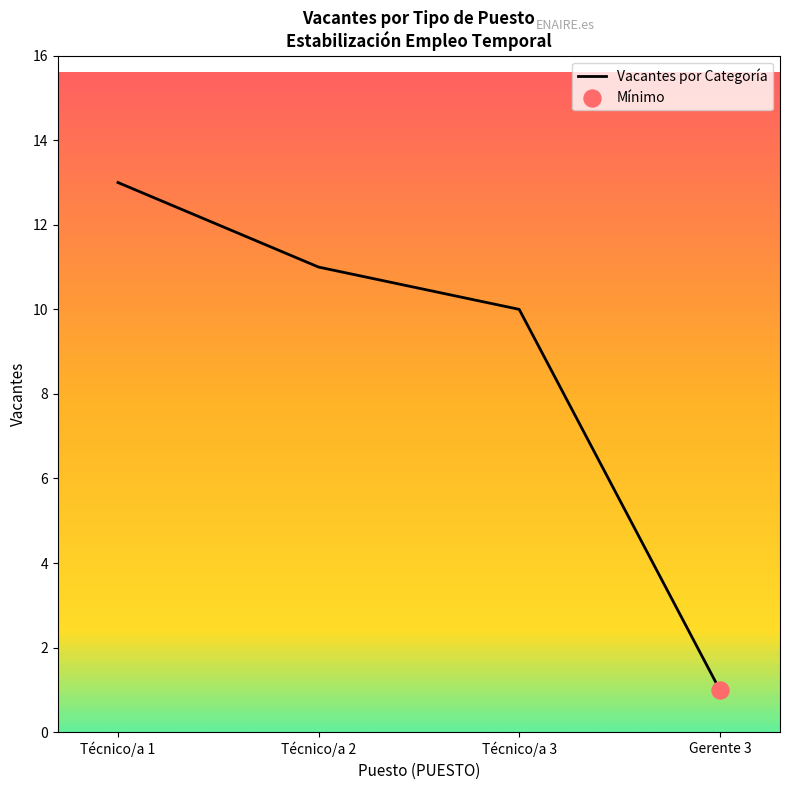

Between Técnico/a 1 and Gerente 3, which is larger?

Técnico/a 1